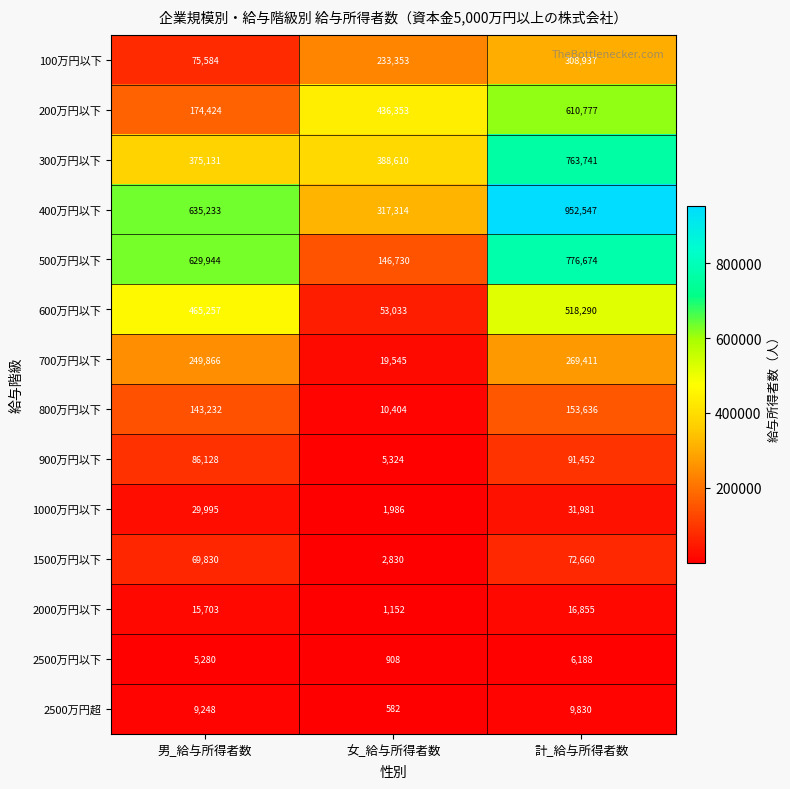

True or false: 400万円以下 has a value of 980108 at 男_給与所得者数.

False